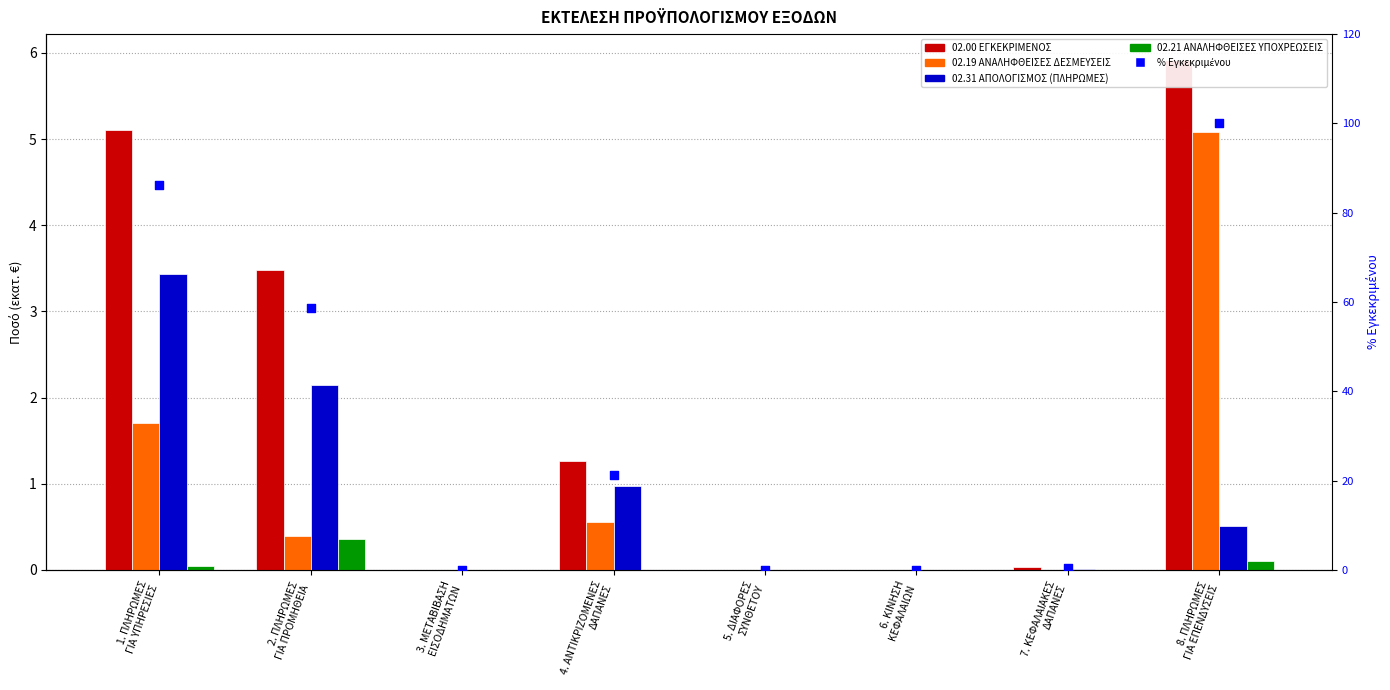

Which series reaches the maximum Y coordinate?

% του Εγκεκριμένου